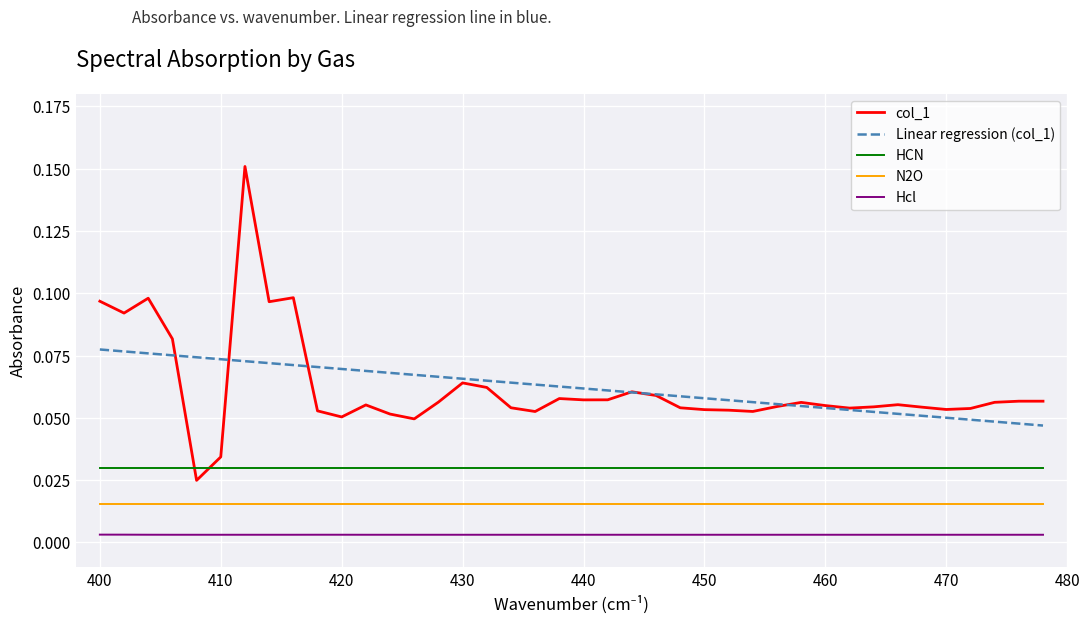

True or false: N2O and HCN intersect in this chart.

False